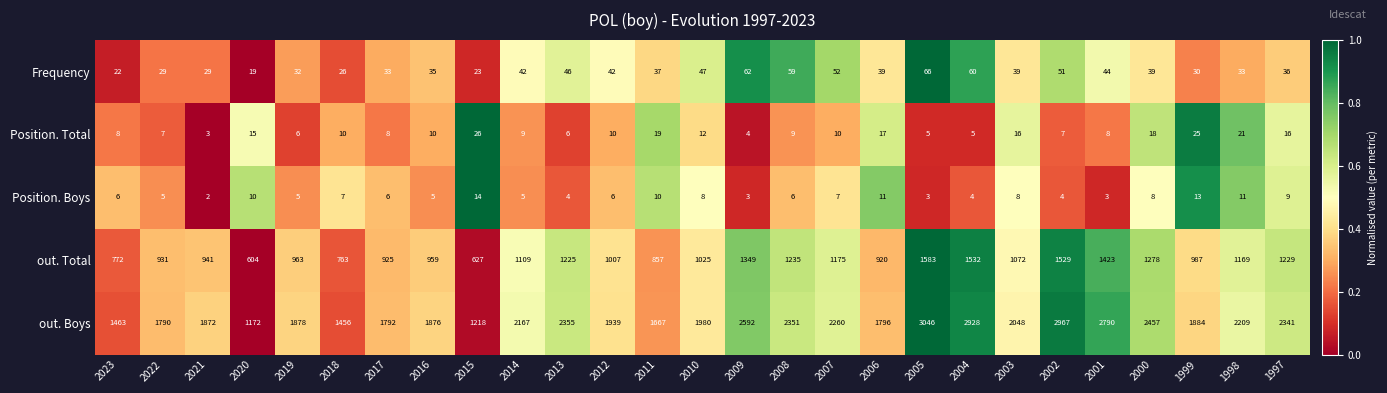

What is the spread (max minus min) of values at 2023?

1457